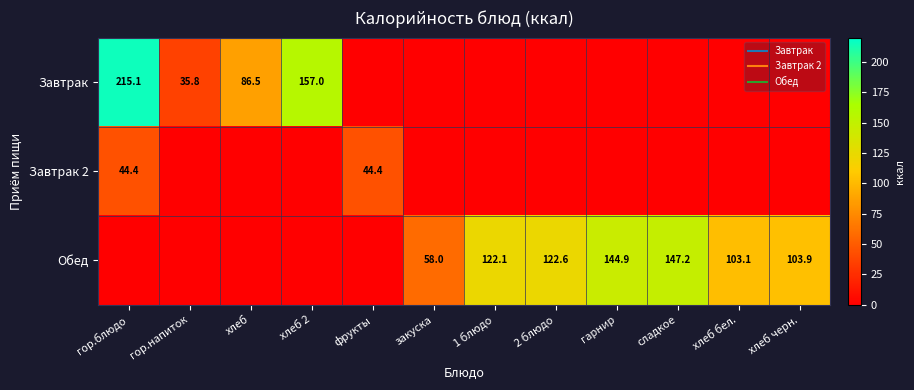

List the series in order of their overall mean, highest first.

Обед, Завтрак, Завтрак 2